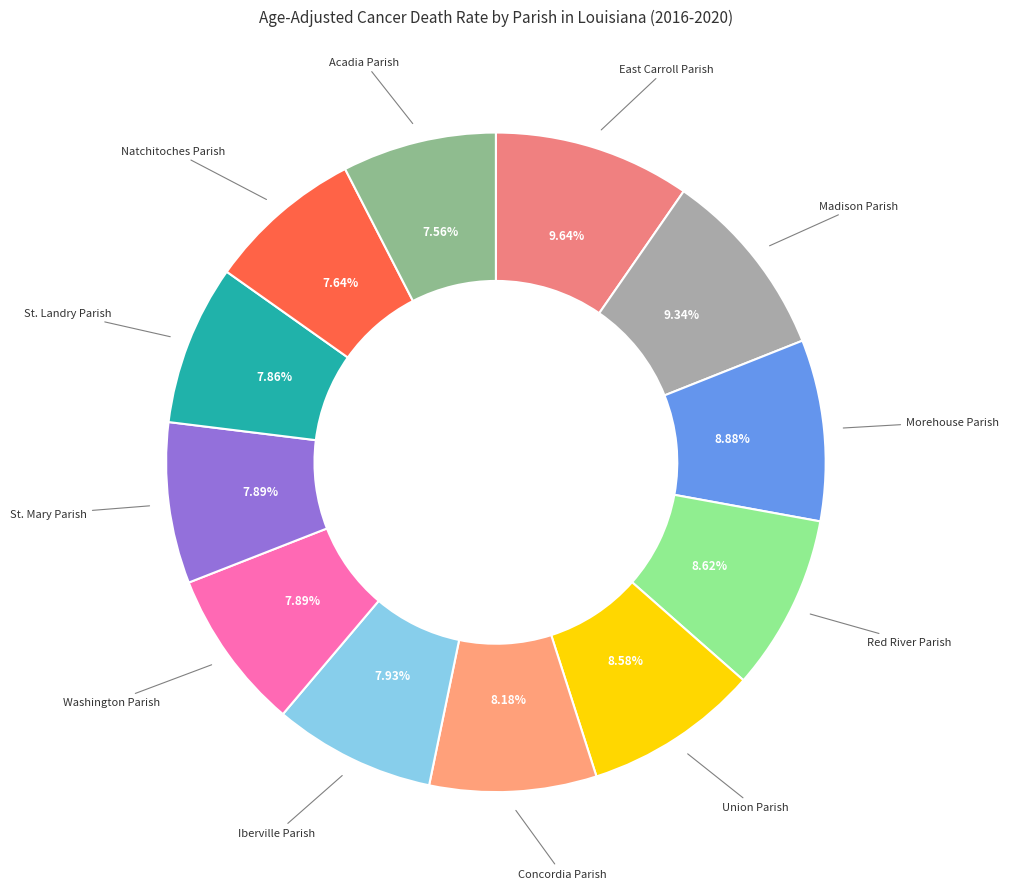

To the nearest percent, what is the difference between the largest and smallest slice percentages?

2%